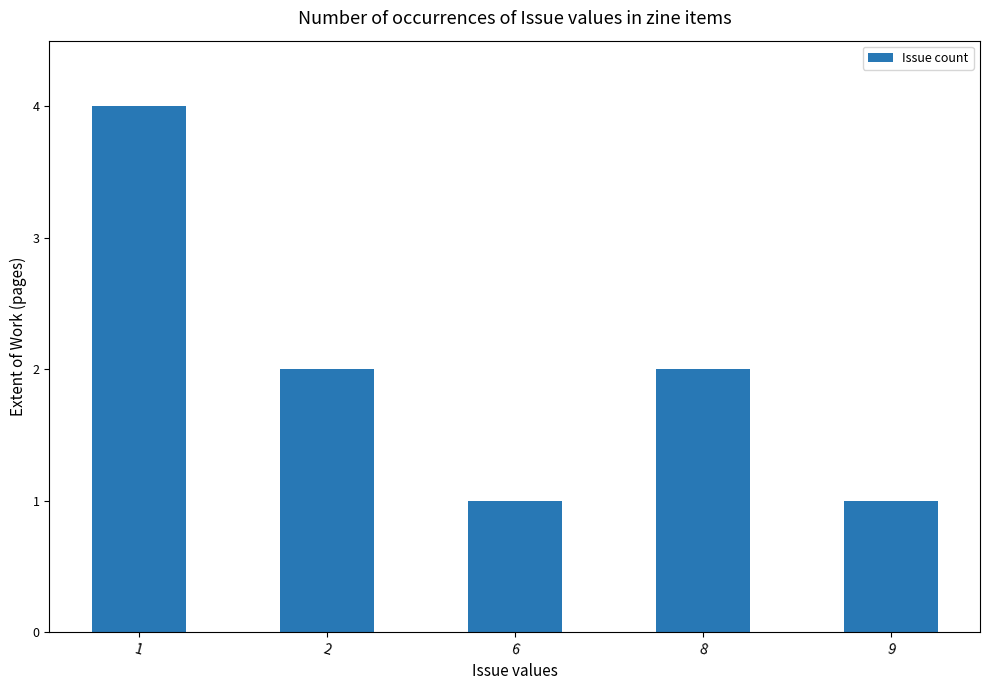

True or false: the data shows 1 at 9.

True